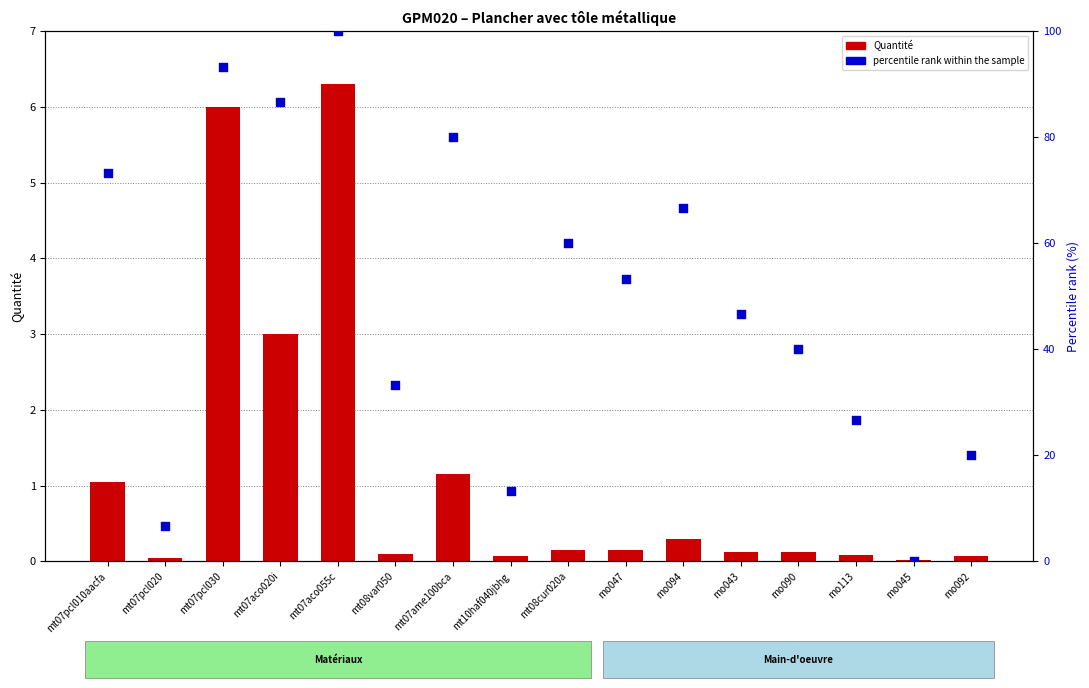

Which series reaches the maximum Y coordinate?

percentile rank within the sample